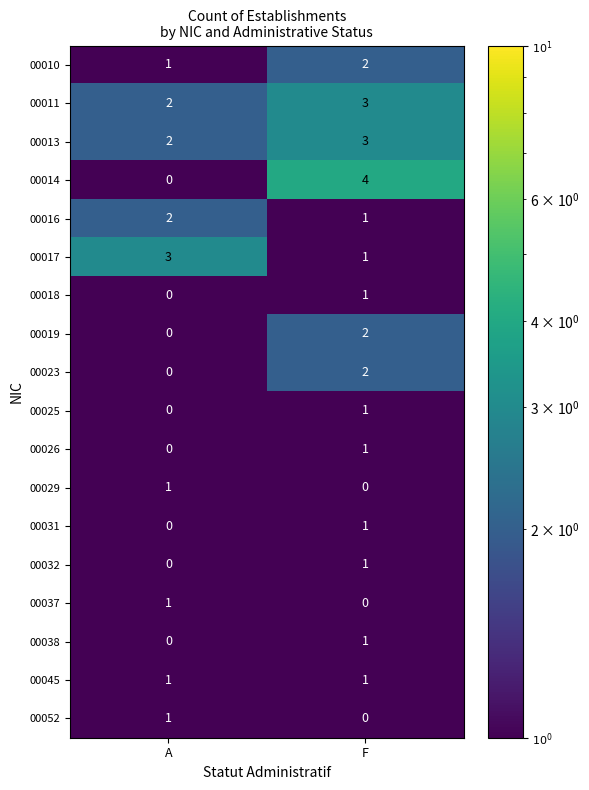

Which series changed the most between A and F?

row_3